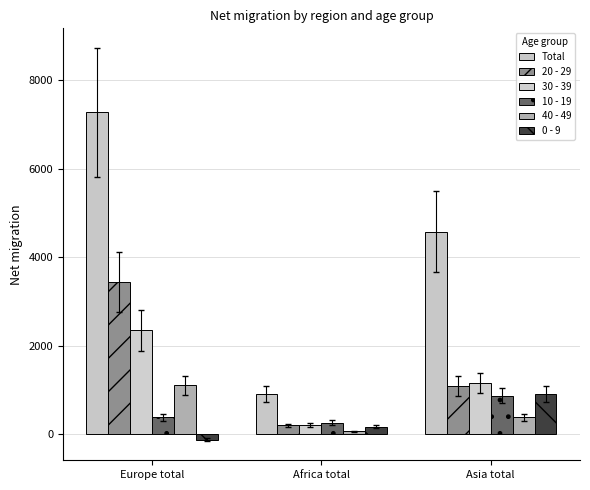

Reading left to right, transcribe all the data shown in this chart.

Total: Europe total=7280	Africa total=908	Asia total=4581
20 - 29: Europe total=3438	Africa total=191	Asia total=1084
30 - 39: Europe total=2340	Africa total=202	Asia total=1153
10 - 19: Europe total=374	Africa total=253	Asia total=861
40 - 49: Europe total=1097	Africa total=58	Asia total=373
0 - 9: Europe total=-128	Africa total=164	Asia total=909